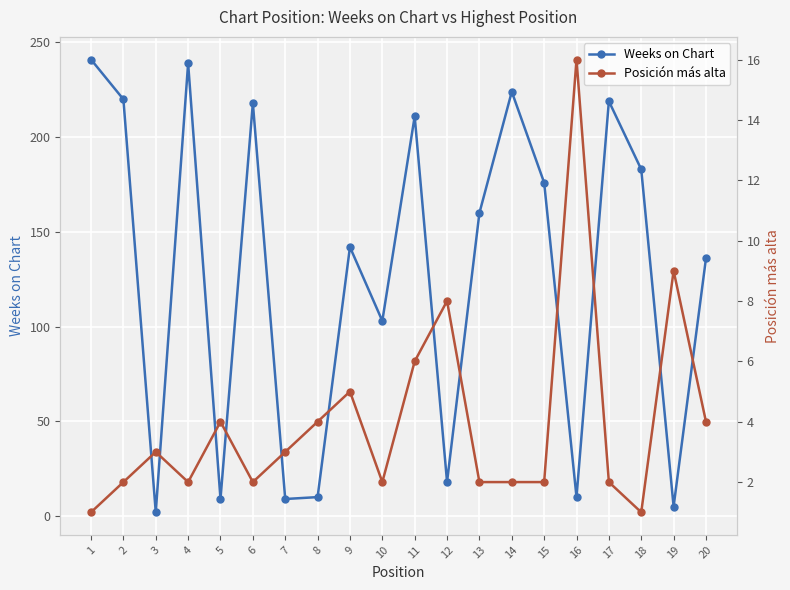

In Posición más alta, how many points are lower than both neighbors (excluding endpoints)?

4